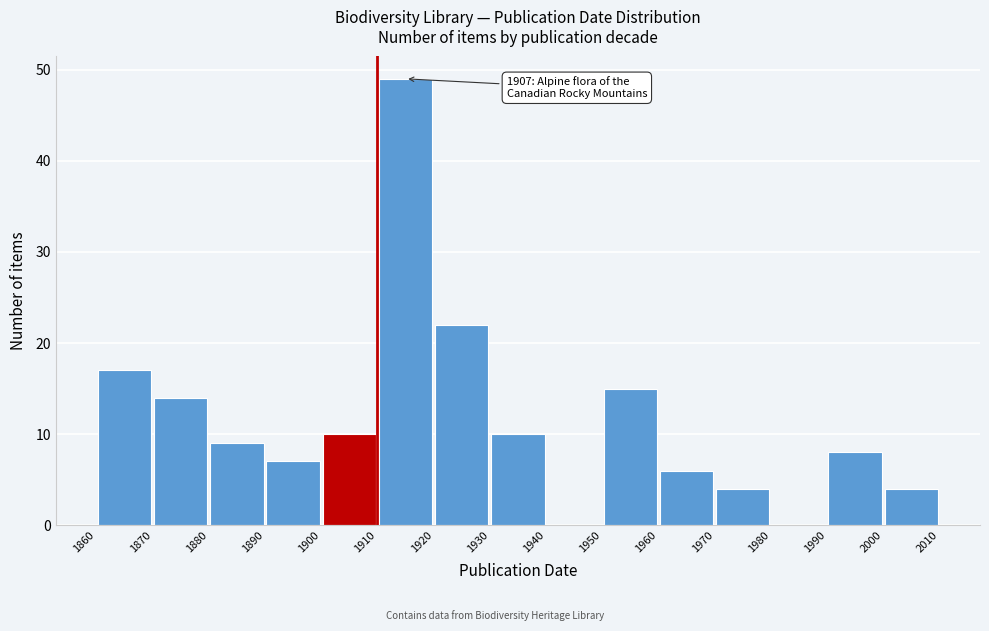

Which range on the x-axis has the tallest bar?

1910 to 1920